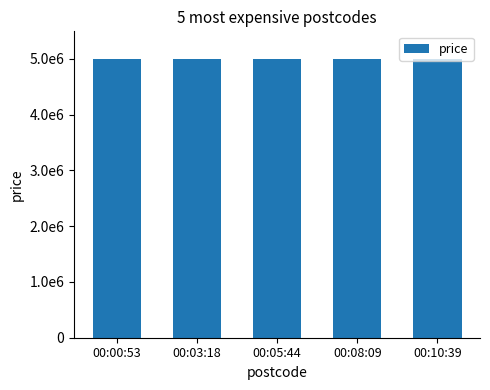

What is the label of the 5th bar from the left?

00:10:39